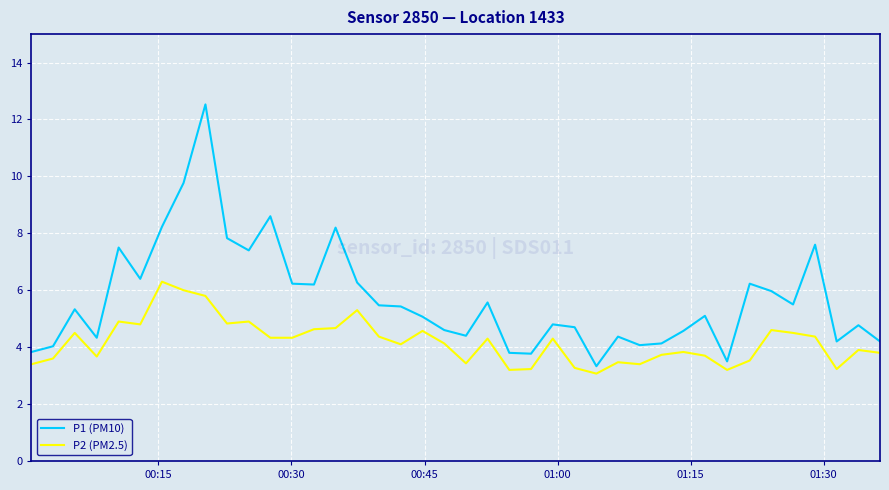

What is the highest value of the P2 (PM2.5) series?

6.3